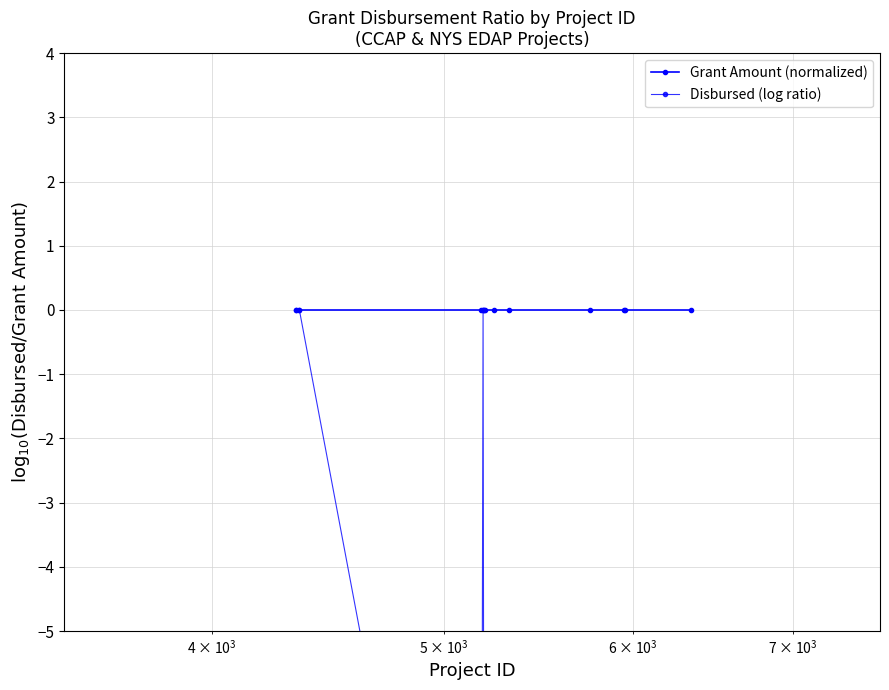

Is this an area chart (filled region under the line)?

No